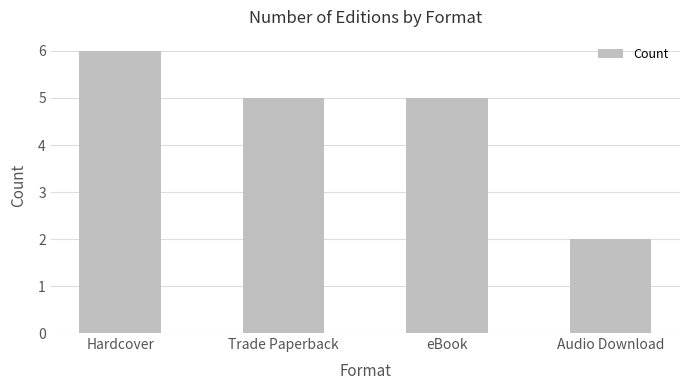

What is the minimum value shown in the chart?

2